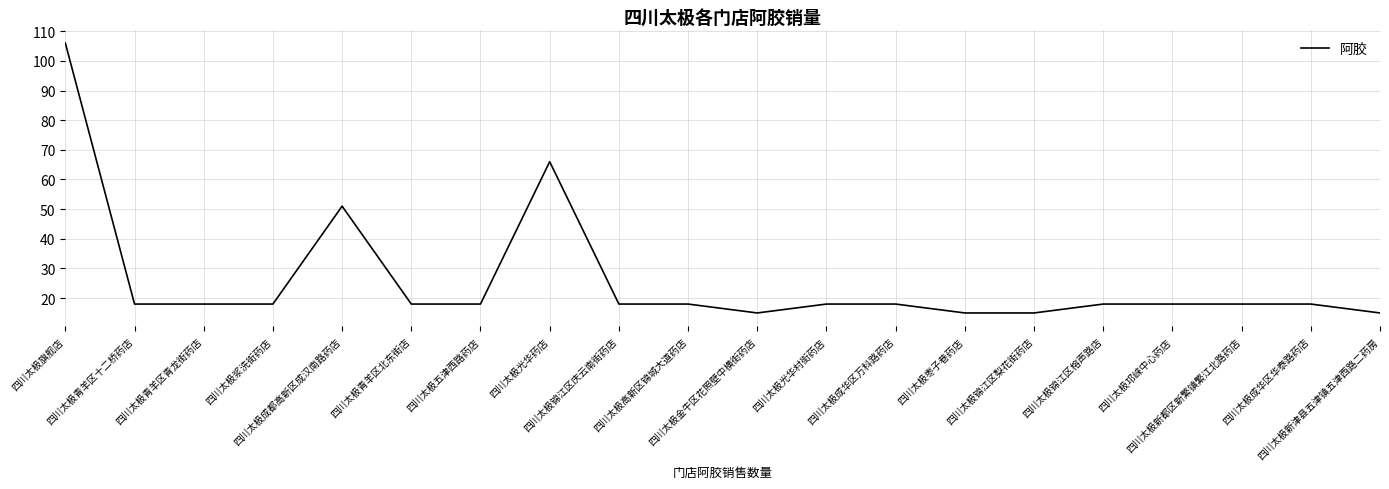

What is the minimum value shown in the chart?

15